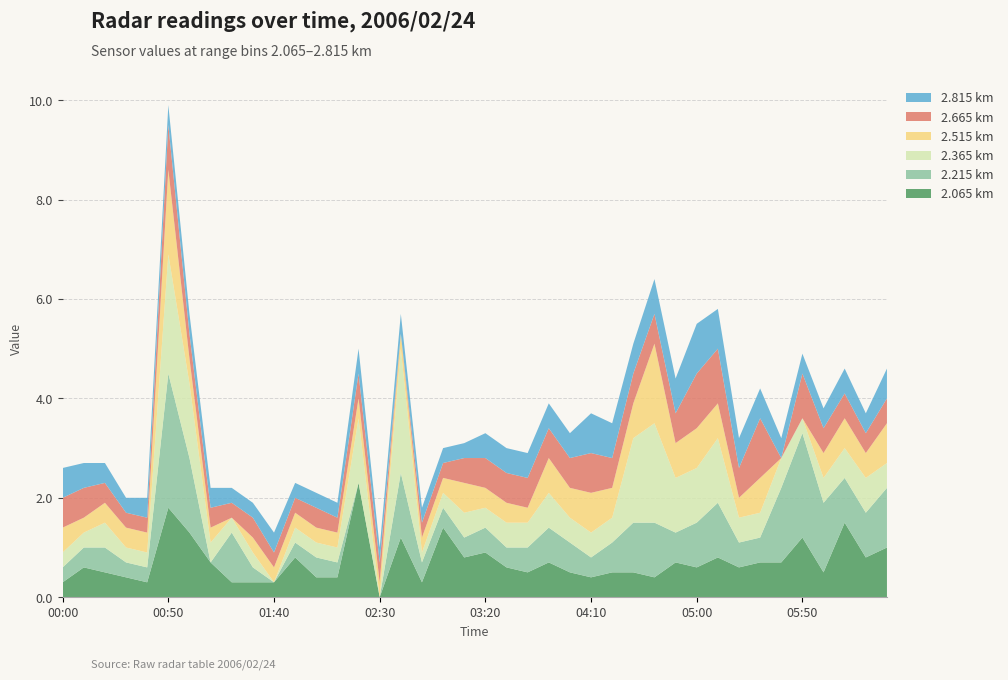

Reading right to left, extract all data points from this chart.

2.065: 1.0	0.8	1.5	0.5	1.2	0.7	0.7	0.6	0.8	0.6	0.7	0.4	0.5	0.5	0.4	0.5	0.7	0.5	0.6	0.9	0.8	1.4	0.3	1.2	0.0	2.3	0.4	0.4	0.8	0.3	0.3	0.3	0.7	1.3	1.8	0.3	0.4	0.5	0.6	0.3
2.215: 1.2	0.9	0.9	1.4	2.1	1.5	0.5	0.5	1.1	0.9	0.6	1.1	1.0	0.6	0.4	0.6	0.7	0.5	0.4	0.5	0.4	0.4	0.4	1.3	0.0	0.0	0.3	0.4	0.3	0.0	0.3	1.0	0.0	1.5	2.7	0.3	0.3	0.5	0.4	0.3
2.365: 0.5	0.7	0.6	0.5	0.3	0.6	0.5	0.5	1.3	1.1	1.1	2.0	1.7	0.5	0.5	0.5	0.7	0.5	0.5	0.4	0.5	0.3	0.2	2.5	0.0	1.3	0.3	0.3	0.3	0.0	0.3	0.3	0.4	1.5	2.4	0.3	0.3	0.5	0.3	0.3
2.515: 0.8	0.5	0.6	0.5	0.0	0.0	0.7	0.4	0.7	0.8	0.7	1.6	0.7	0.6	0.8	0.6	0.7	0.3	0.4	0.4	0.6	0.3	0.3	0.3	0.3	0.4	0.3	0.3	0.3	0.3	0.3	0.0	0.3	0.5	1.7	0.4	0.4	0.4	0.3	0.5
2.665: 0.5	0.4	0.5	0.5	0.9	0.0	1.2	0.6	1.1	1.1	0.6	0.6	0.6	0.6	0.8	0.6	0.6	0.6	0.6	0.6	0.5	0.3	0.3	0.0	0.4	0.5	0.3	0.4	0.3	0.3	0.4	0.3	0.4	0.5	0.9	0.3	0.3	0.4	0.6	0.6
2.815: 0.6	0.4	0.5	0.4	0.4	0.4	0.6	0.6	0.8	1.0	0.7	0.7	0.6	0.7	0.8	0.5	0.5	0.5	0.5	0.5	0.3	0.3	0.3	0.4	0.3	0.5	0.3	0.3	0.3	0.4	0.3	0.3	0.4	0.4	0.4	0.4	0.3	0.4	0.5	0.6